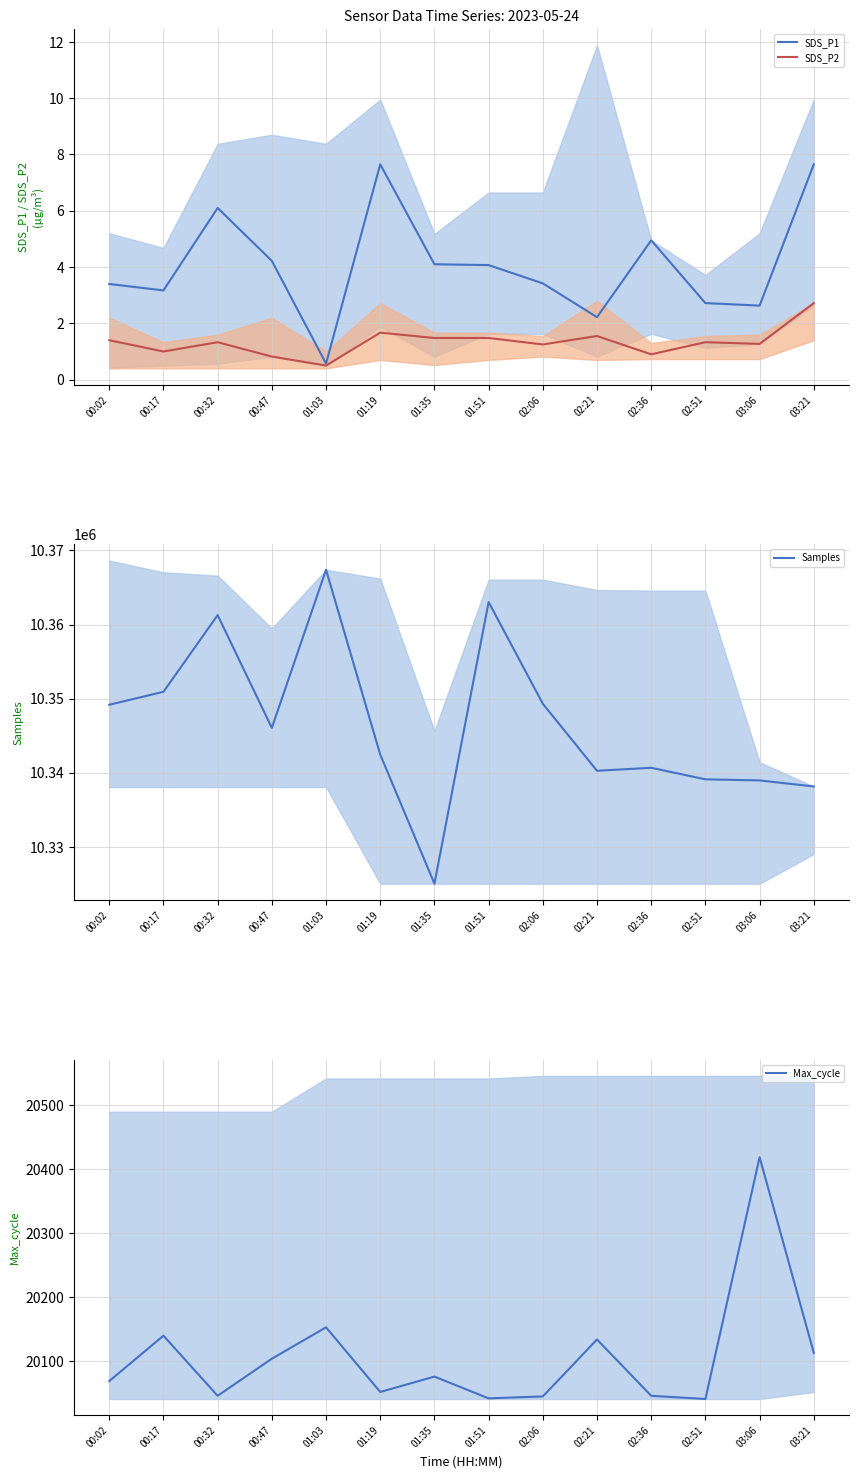

How many lines are shown in the chart?

4